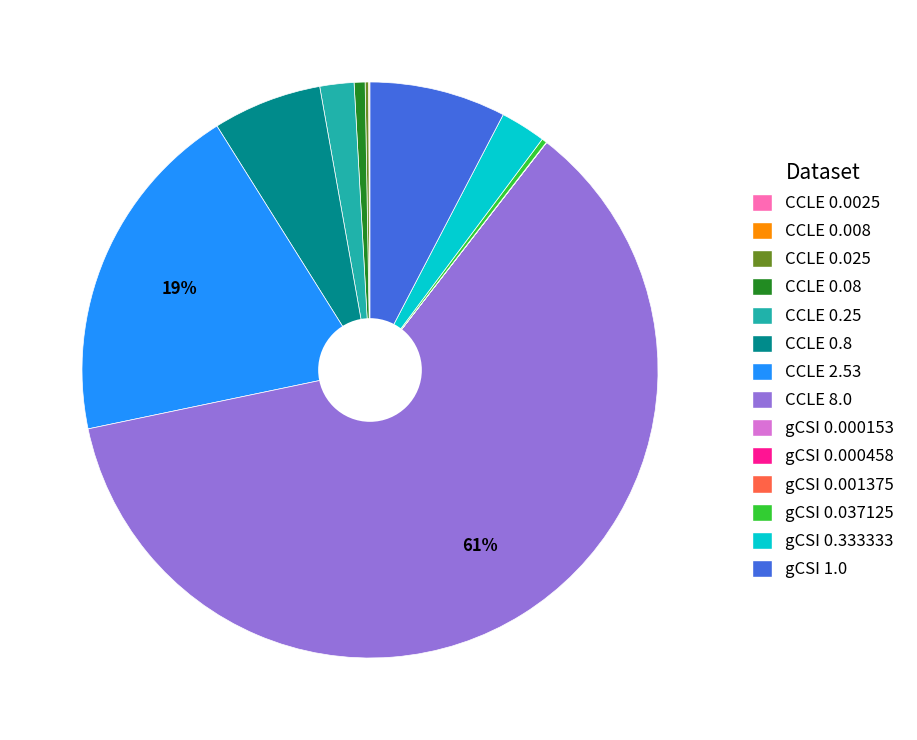

Between CCLE 8.0 and CCLE 2.53, which is larger?

CCLE 8.0